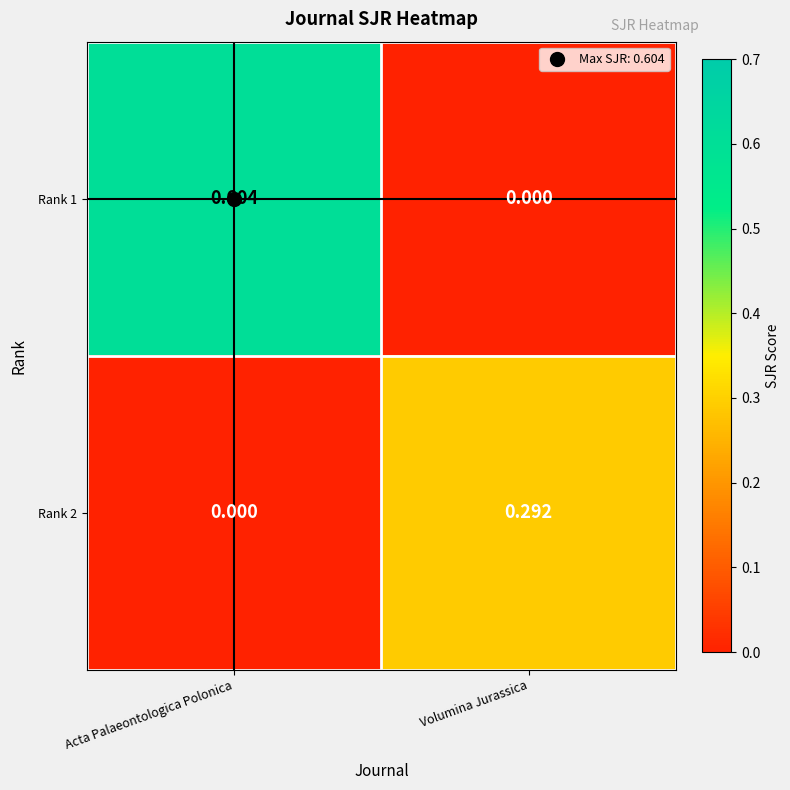

Rank the series by their average value, from highest to lowest.

Rank 1, Rank 2